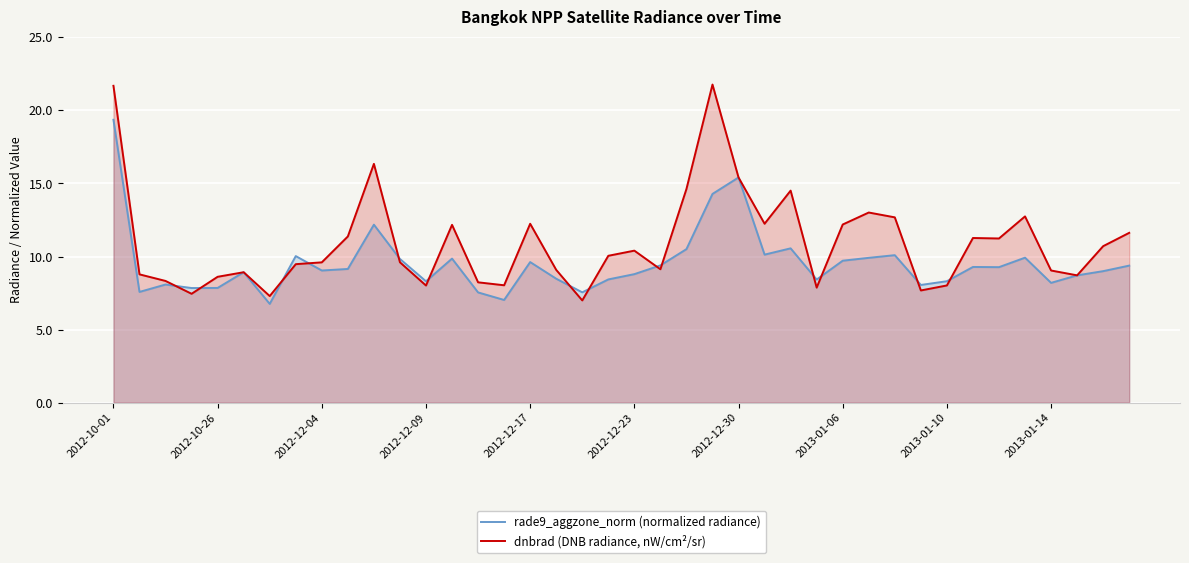

The value of dnbrad (DNB radiance, nW/cm²/sr) at 2013-01-10 is 12.5. True or false?

False